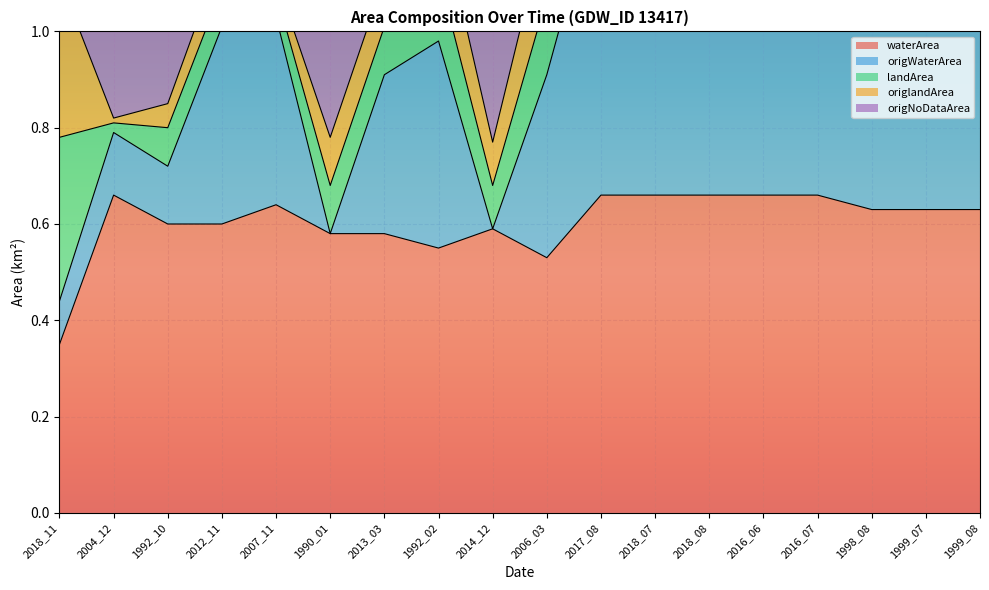

What is the sum of all origNoDataArea values?

21.1